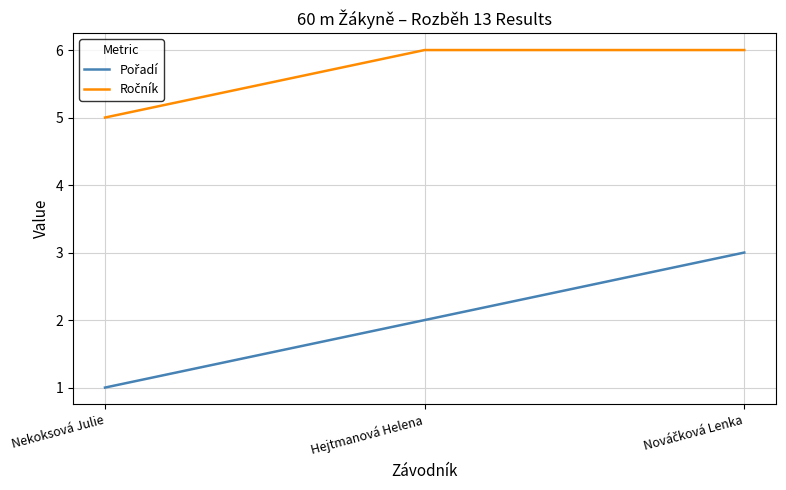

What is the total value across all series at Hejtmanová Helena?

8